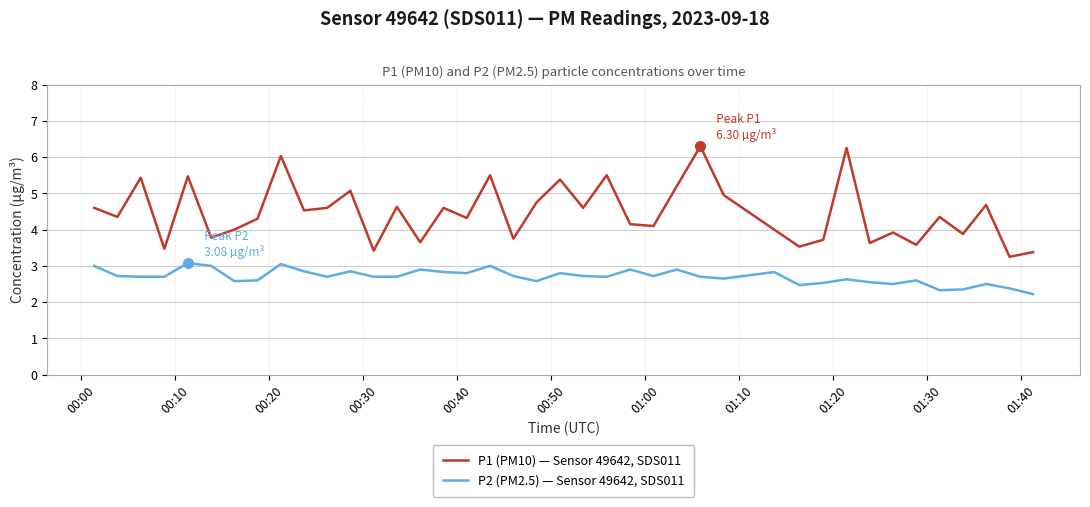

Which series has the largest total across all categories?

P1 (PM10) — Sensor 49642, SDS011